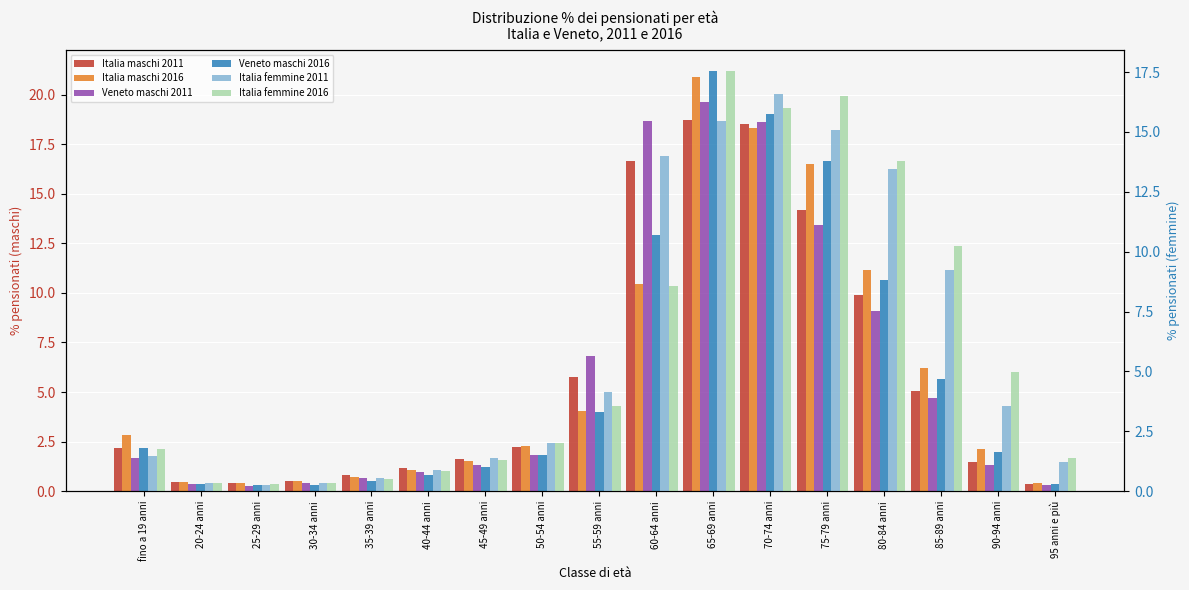

How many groups of bars are there?

17